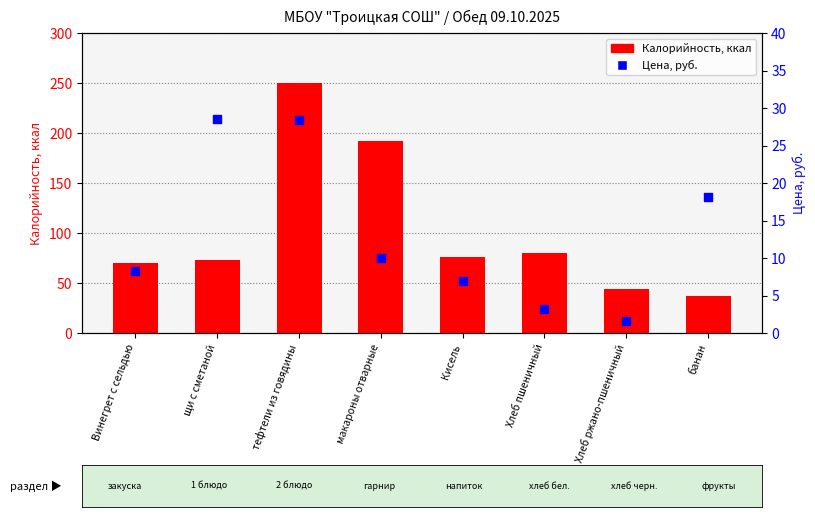

What are all the series names shown in the legend?

Калорийность, ккал, Цена, руб.